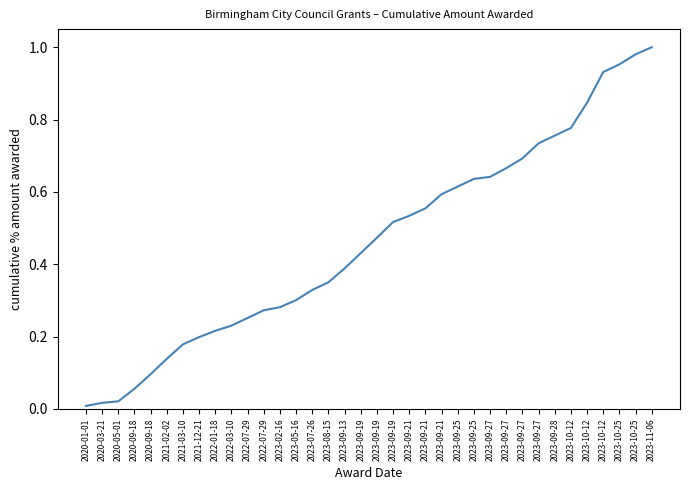

Is this an area chart (filled region under the line)?

No